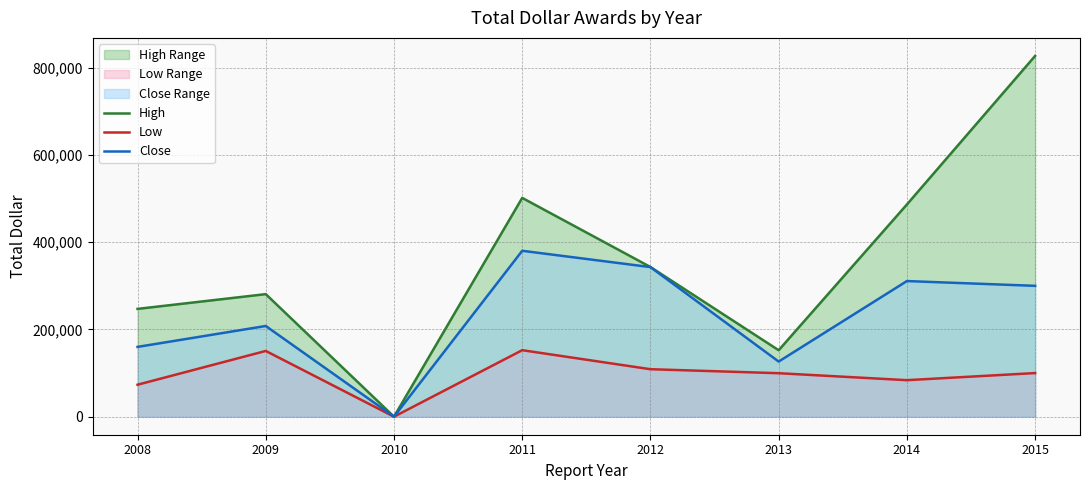

Where is the first local minimum for High?

2010